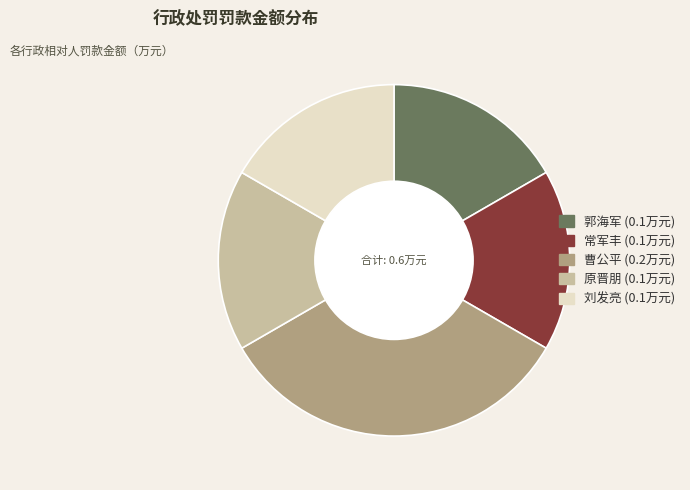

What is the largest slice in the pie chart?

曹公平